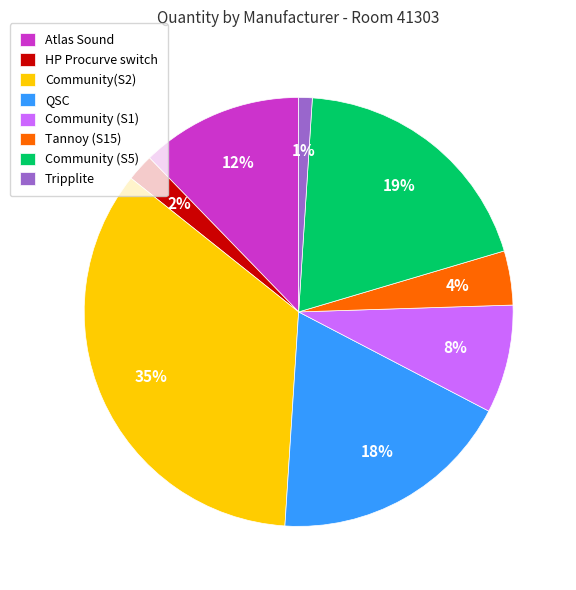

Combined, do Tannoy (S15) and QSC account for over 50%?

No